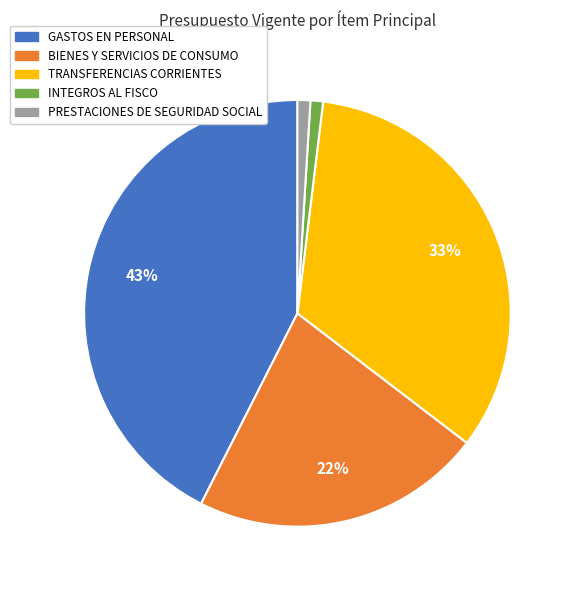

Which has a higher value, BIENES Y SERVICIOS DE CONSUMO or GASTOS EN PERSONAL?

GASTOS EN PERSONAL